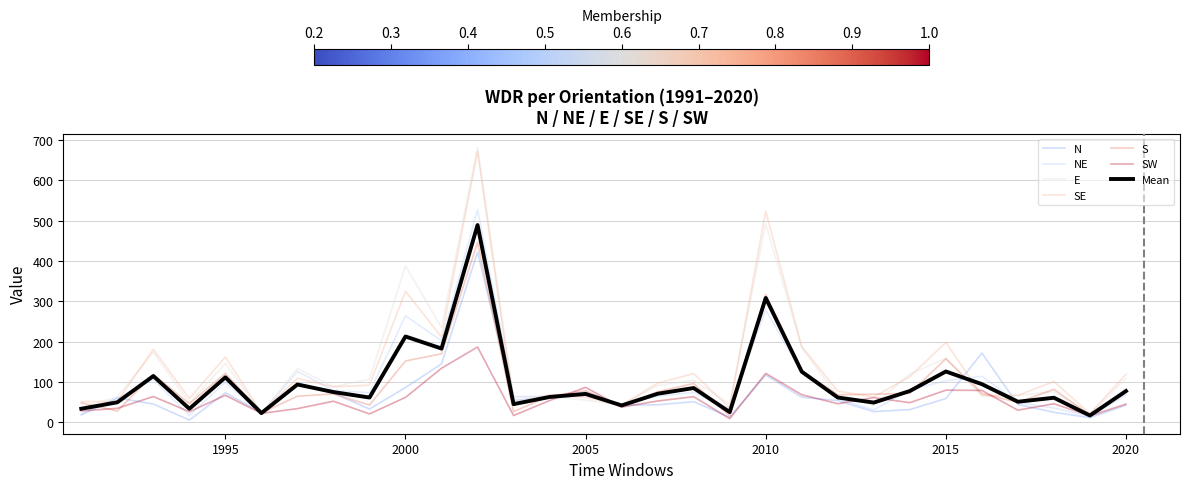

How many lines are shown in the chart?

7